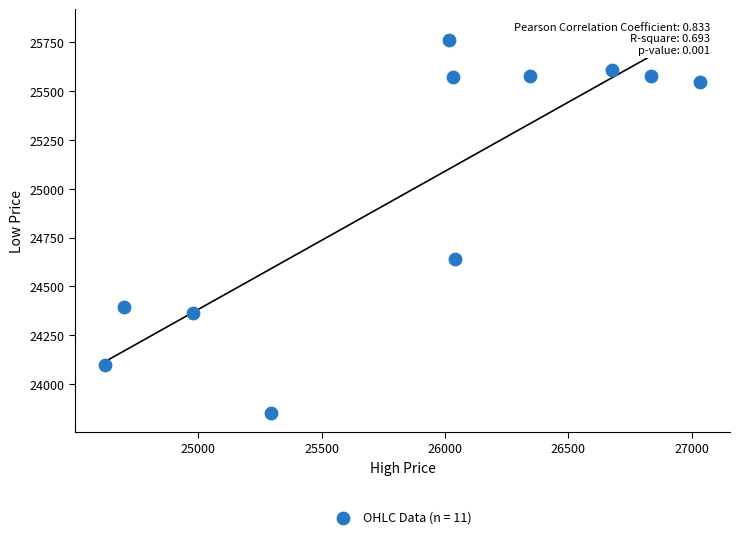

What is the average X value?

25870.3